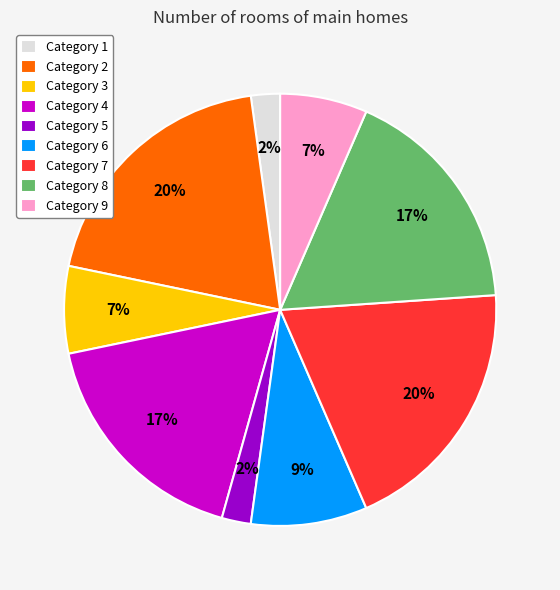

True or false: Category 8 accounts for 17% of the total.

True